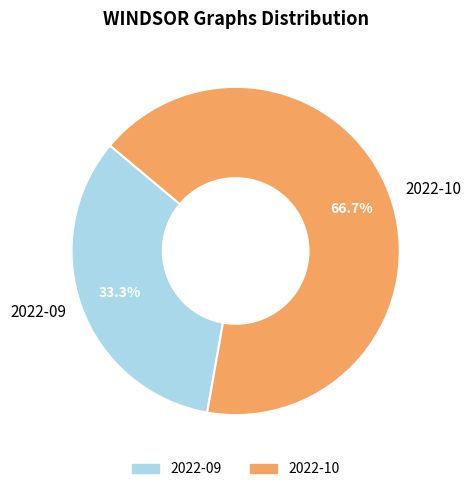

Does any single category account for the majority?

Yes